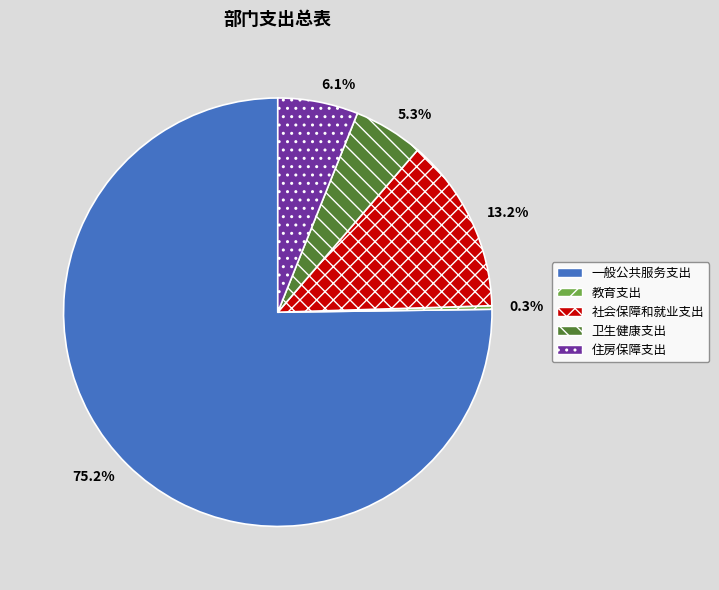

To the nearest percent, what is the average slice percentage?

20%